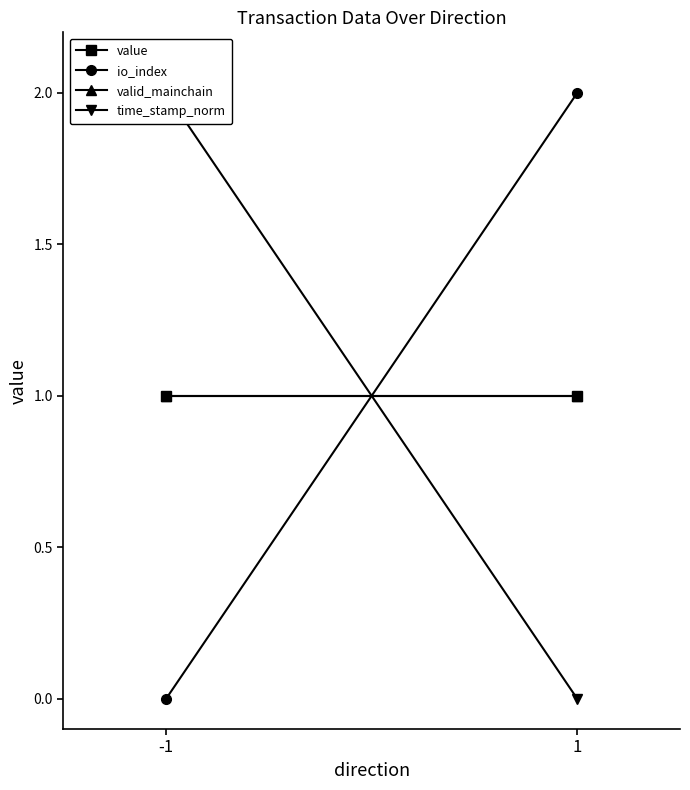

What are all the series names shown in the legend?

value, io_index, valid_mainchain, time_stamp_norm